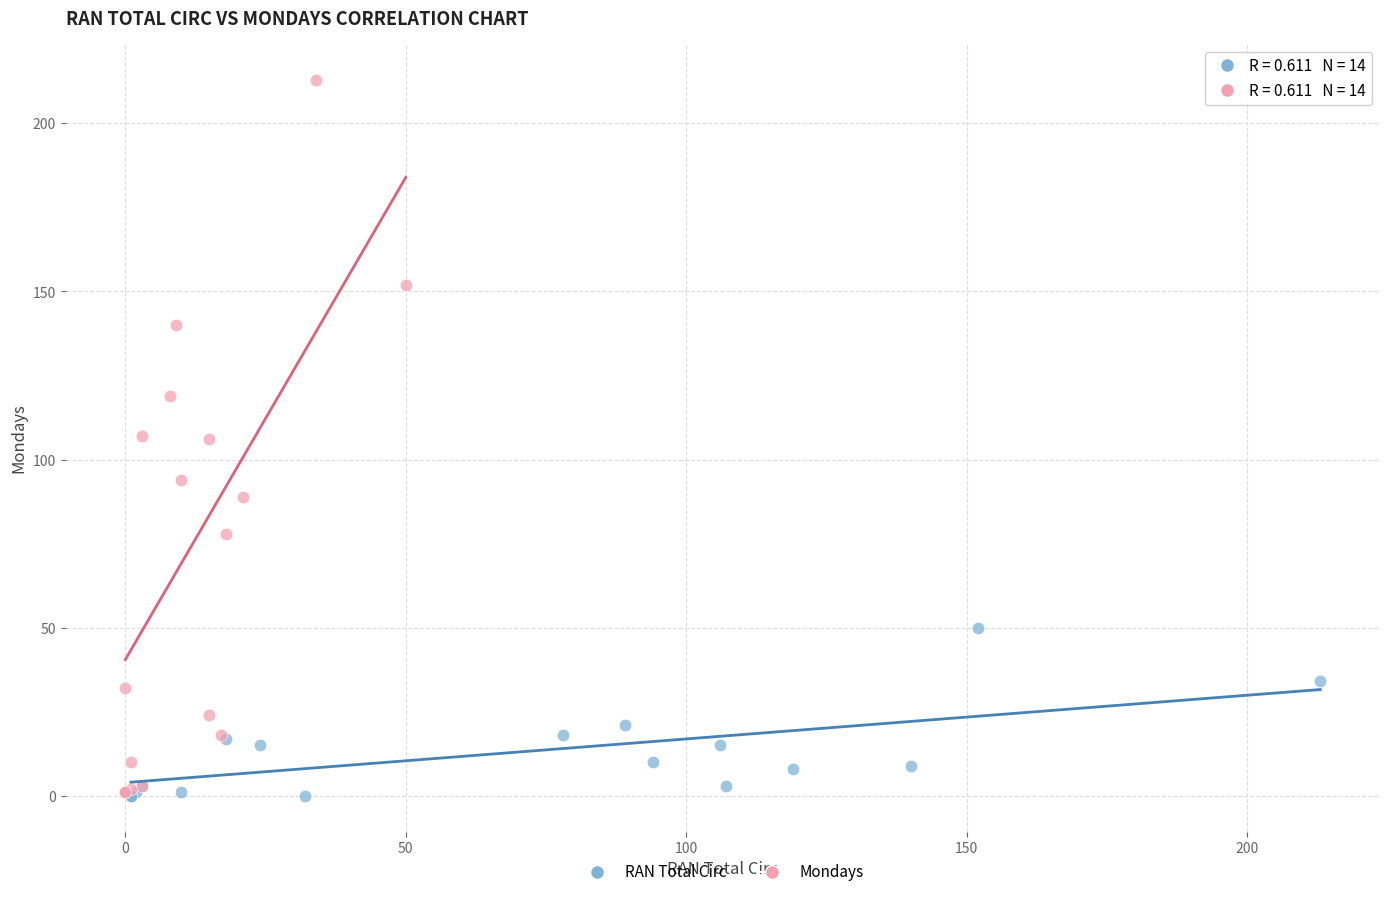

Which series has the widest spread of Y values?

Mondays